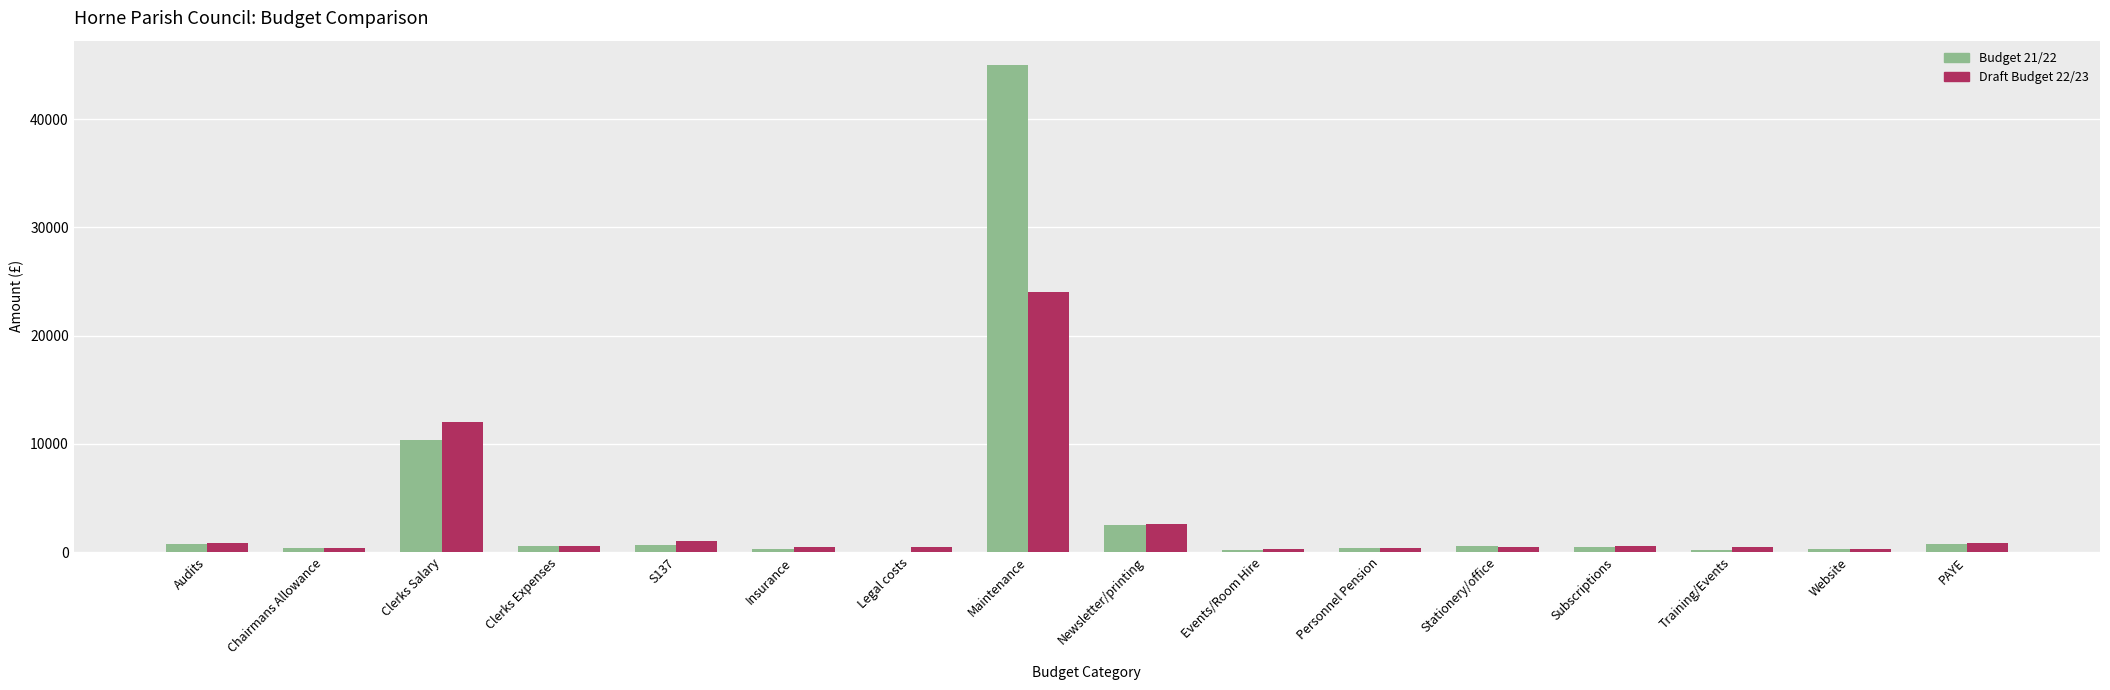

At which category is the sum across all series the highest?

Maintenance